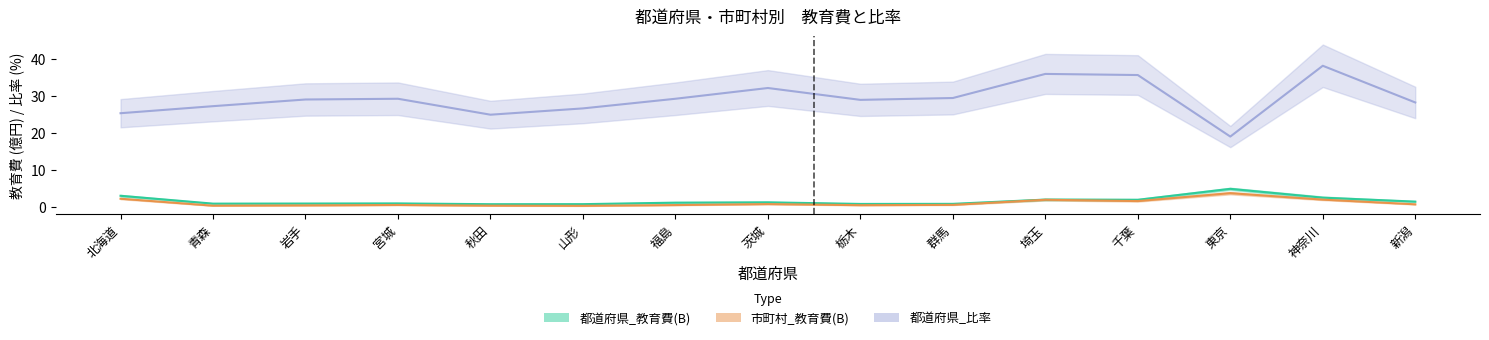

True or false: 都道府県_教育費(B) and 都道府県_比率 cross at least once.

False